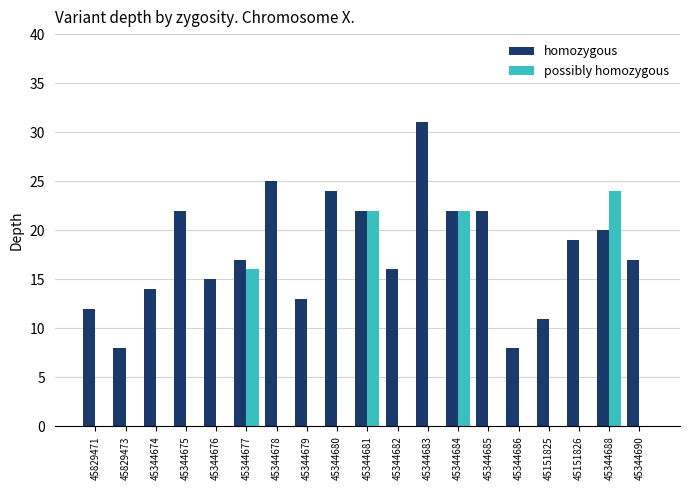

Which series has the widest spread of values?

possibly homozygous